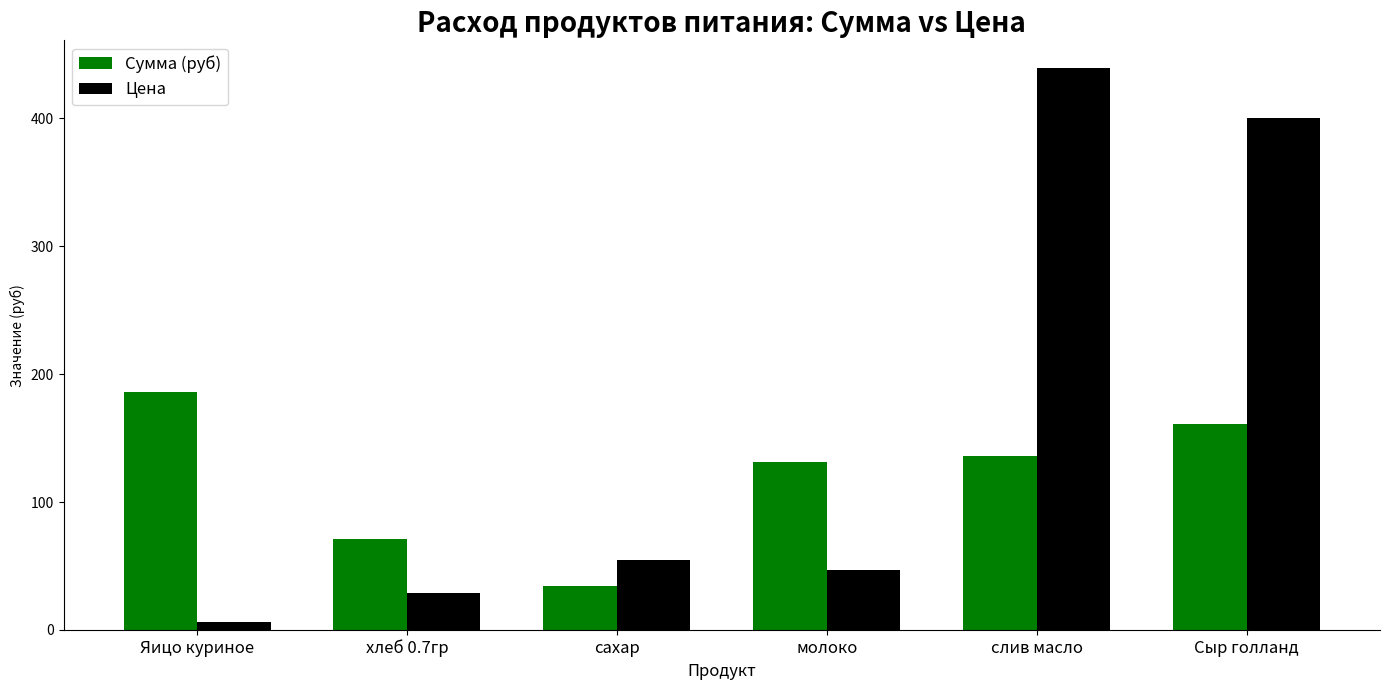

Rank the categories by Цена value from lowest to highest.

Яицо куриное, хлеб 0.7гр, молоко, сахар, Сыр голланд, слив масло